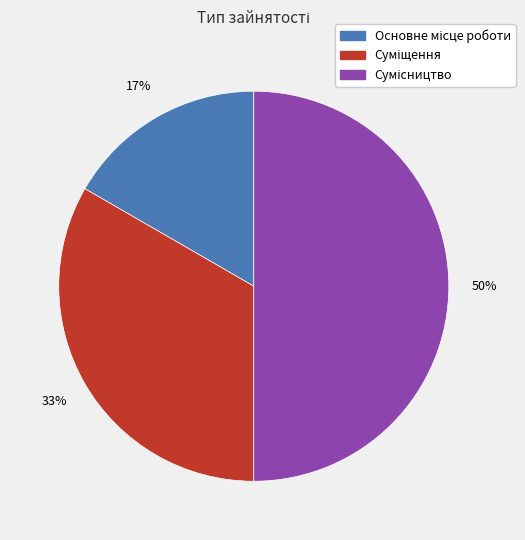

To the nearest percent, what is the average slice percentage?

33%